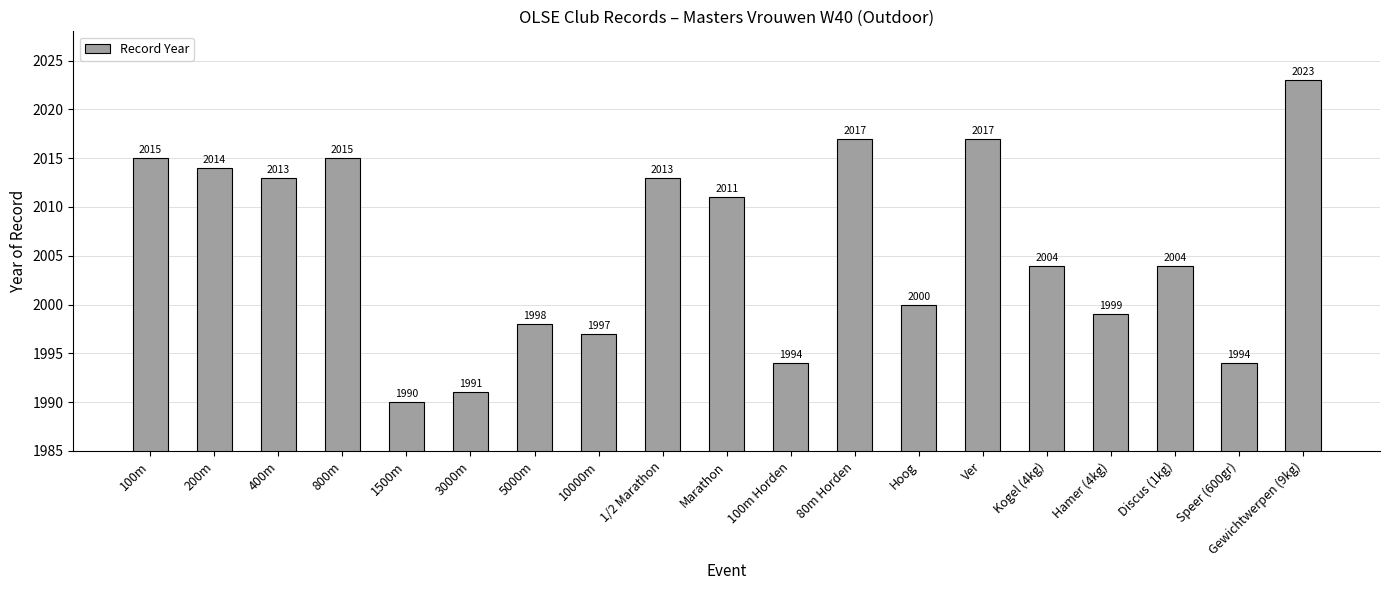

What is the label of the 1st bar from the left?

100m